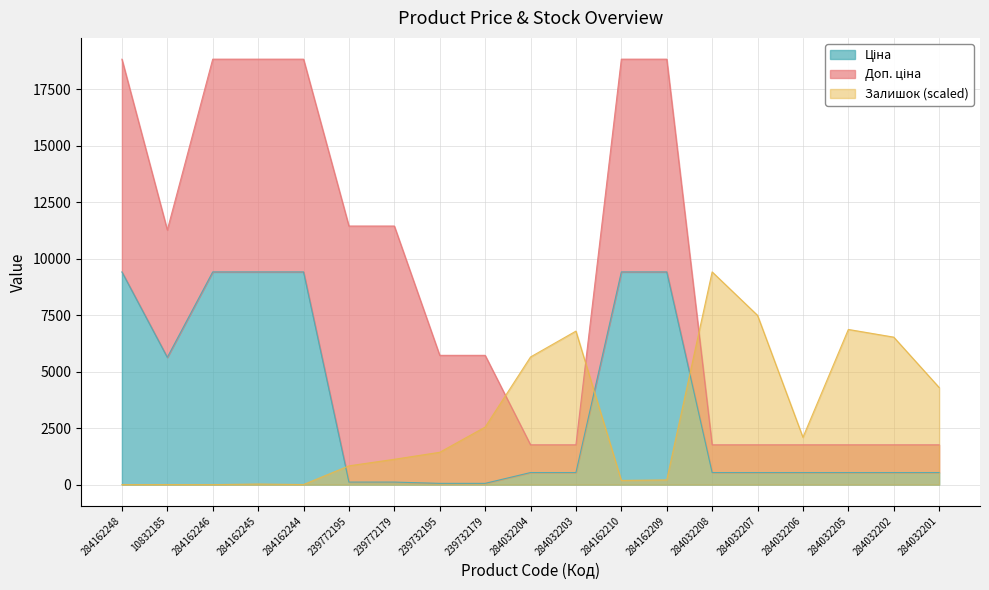

How many values in the Залишок series are below 1432?

9